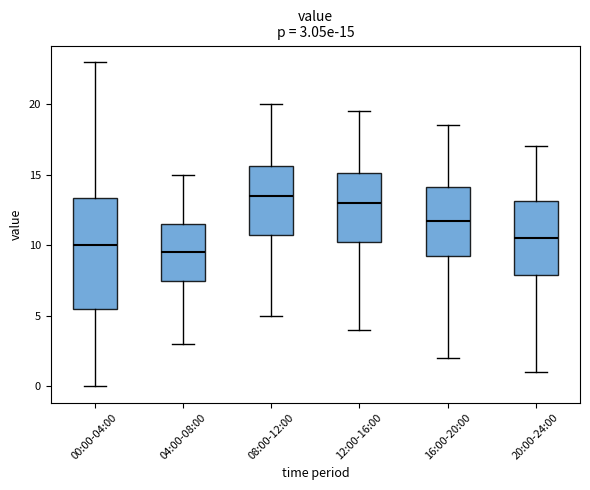

Comparing the boxes themselves (not the whiskers), which one is the tallest?

00:00-04:00